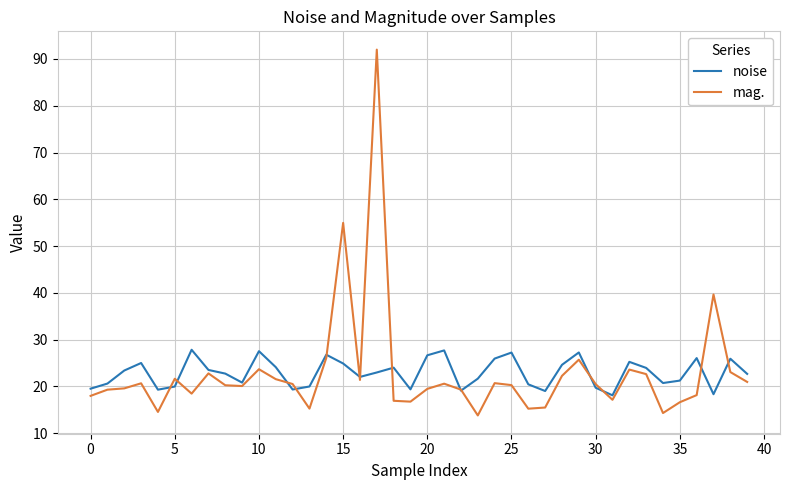

Which series ends up on top after the final intersection of noise and mag.?

noise